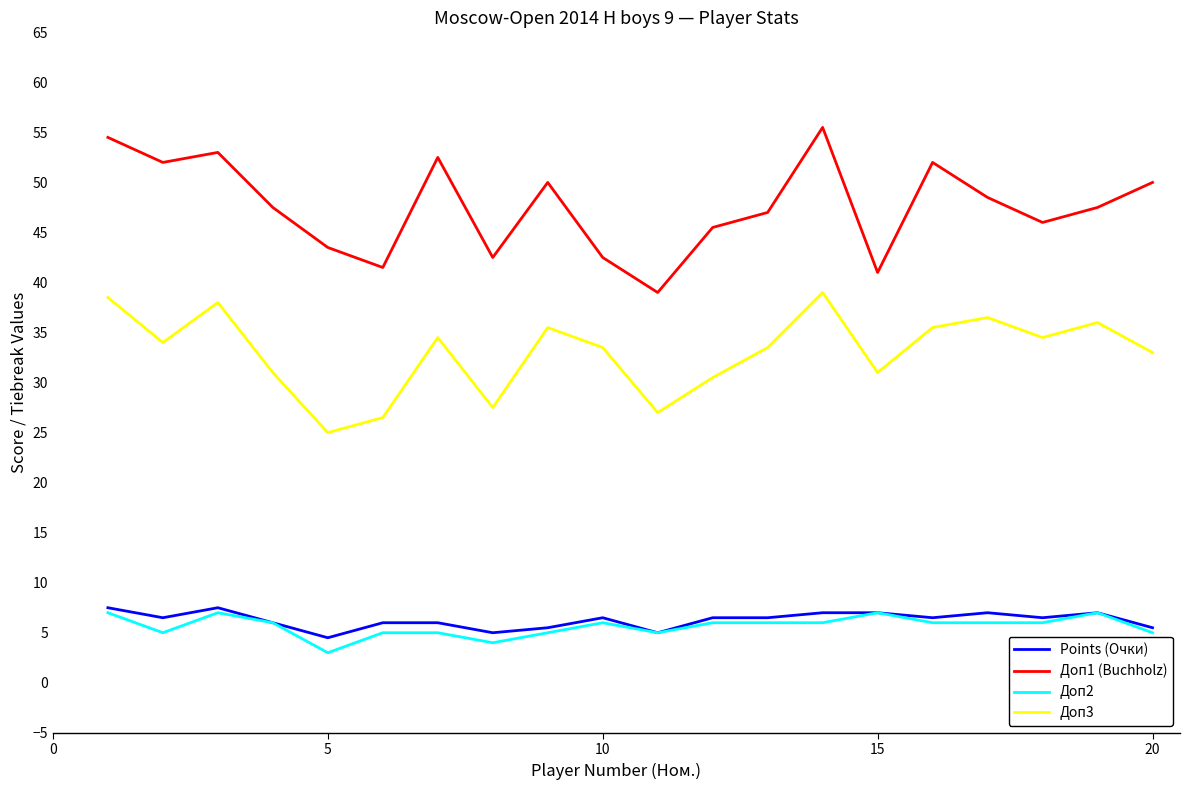

True or false: Доп2 and Доп3 intersect in this chart.

False